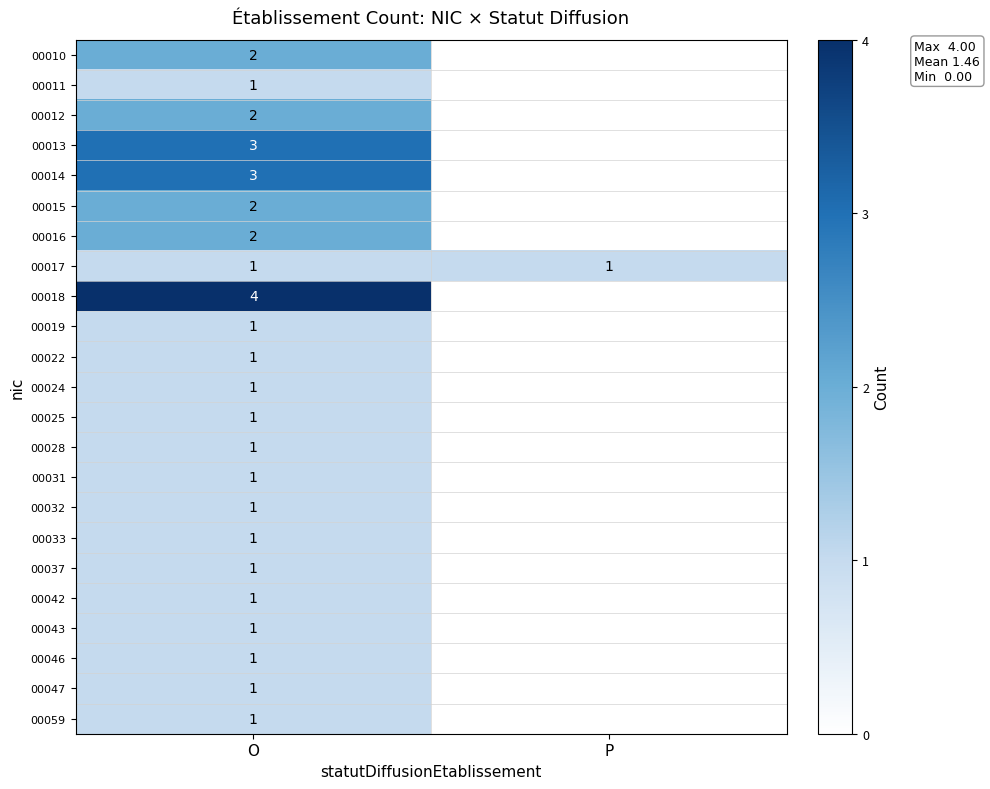

The 00011 series shows 0 at O. True or false?

False